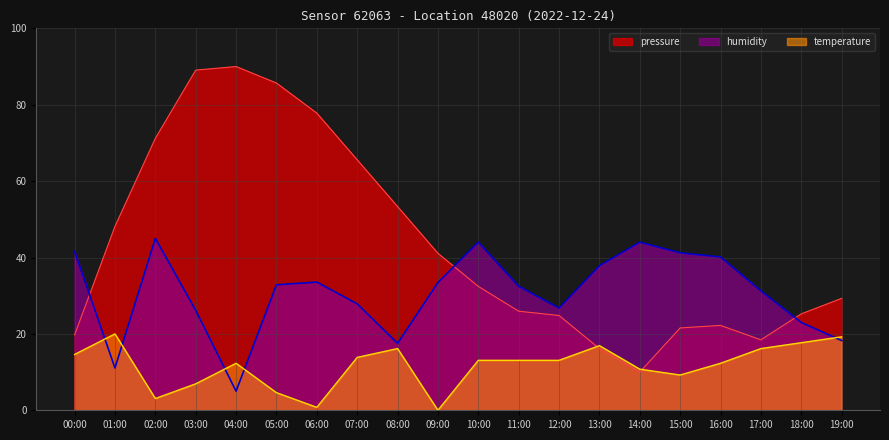

Count the number of data series in this chart.

3